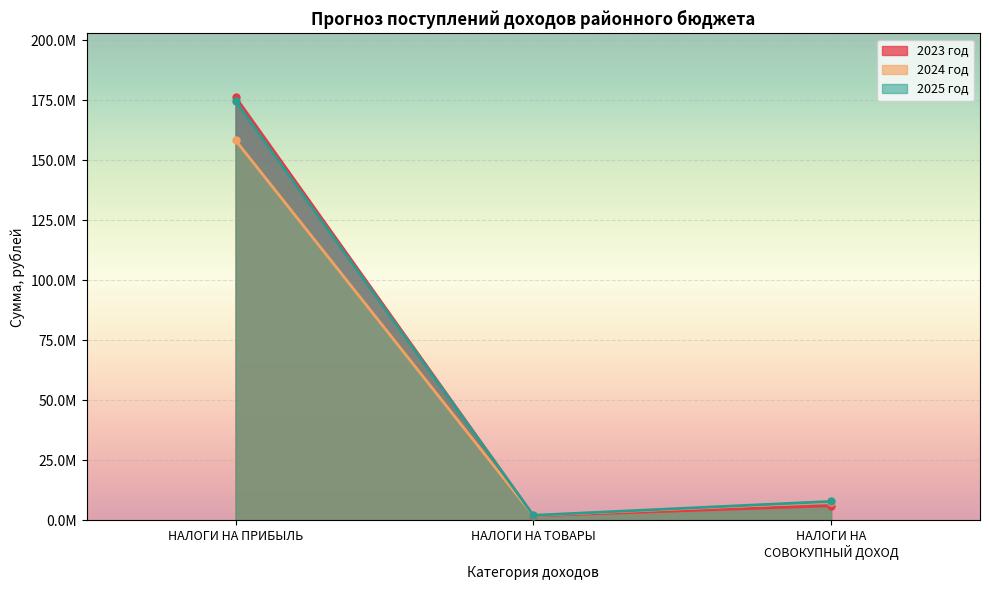

At which label does 2023 год reach its peak?

НАЛОГИ НА ПРИБЫЛЬ